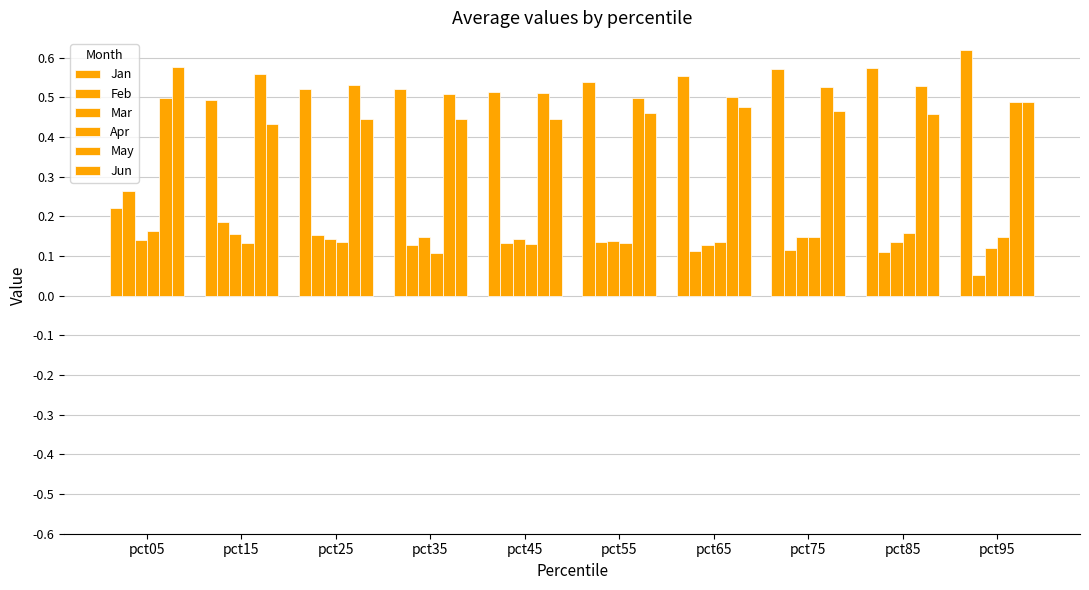

Which category has the lowest value across all series?

pct95